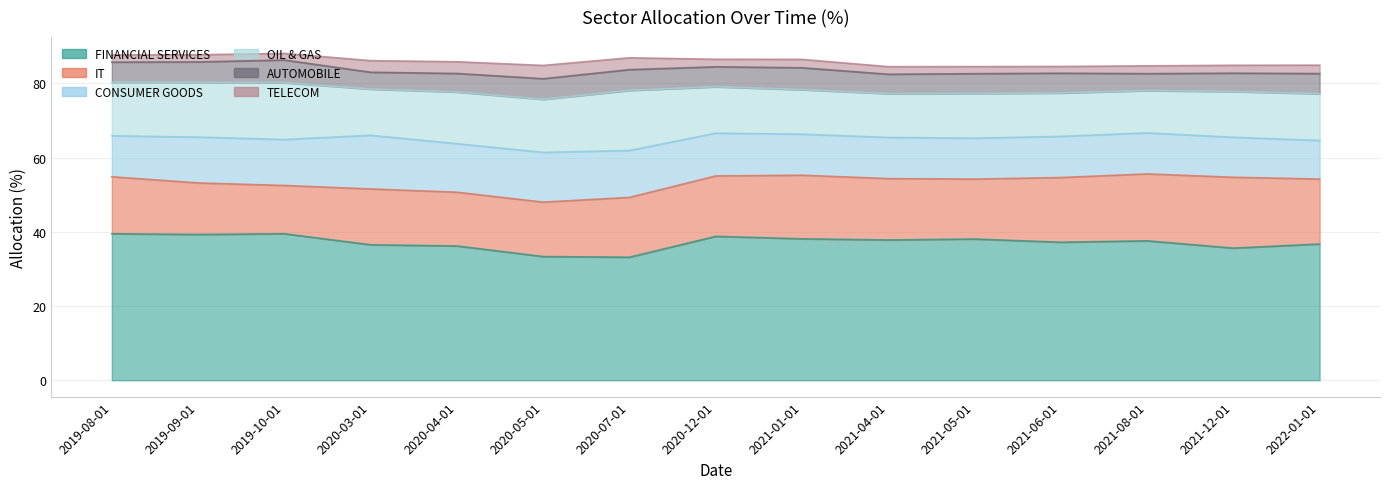

What is the greatest value displayed?

39.5